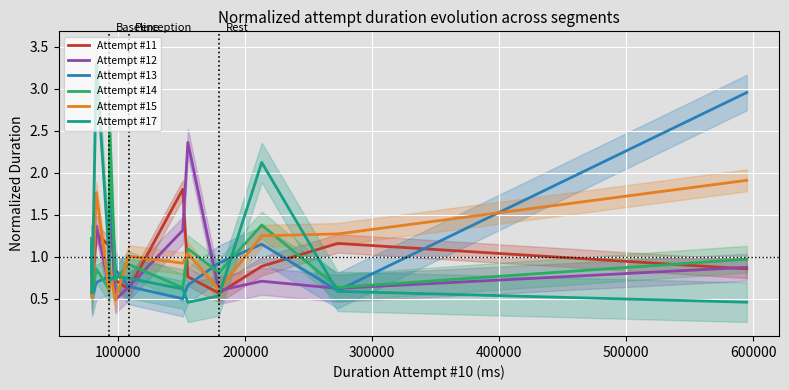

What is the maximum value for Attempt #14?

2.6